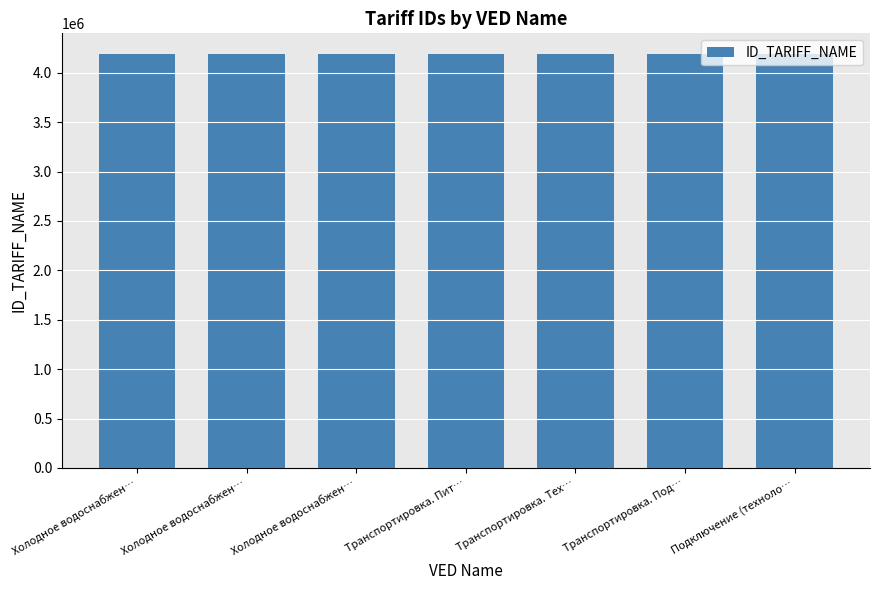

List the labels in order of value, smallest first.

Холодное водоснабжен…, Холодное водоснабжен…, Холодное водоснабжен…, Транспортировка. Пит…, Транспортировка. Тех…, Транспортировка. Под…, Подключение (техноло…